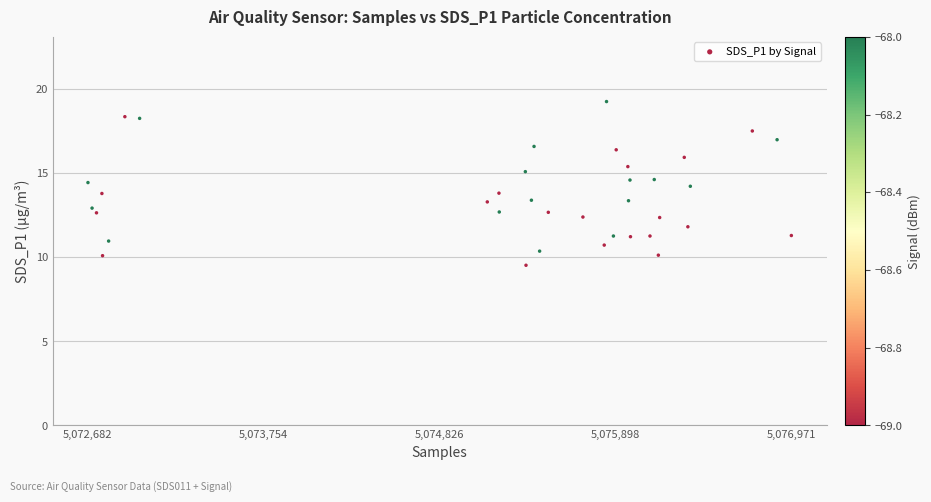

What is the range of X values (max minus min)?

4289.0